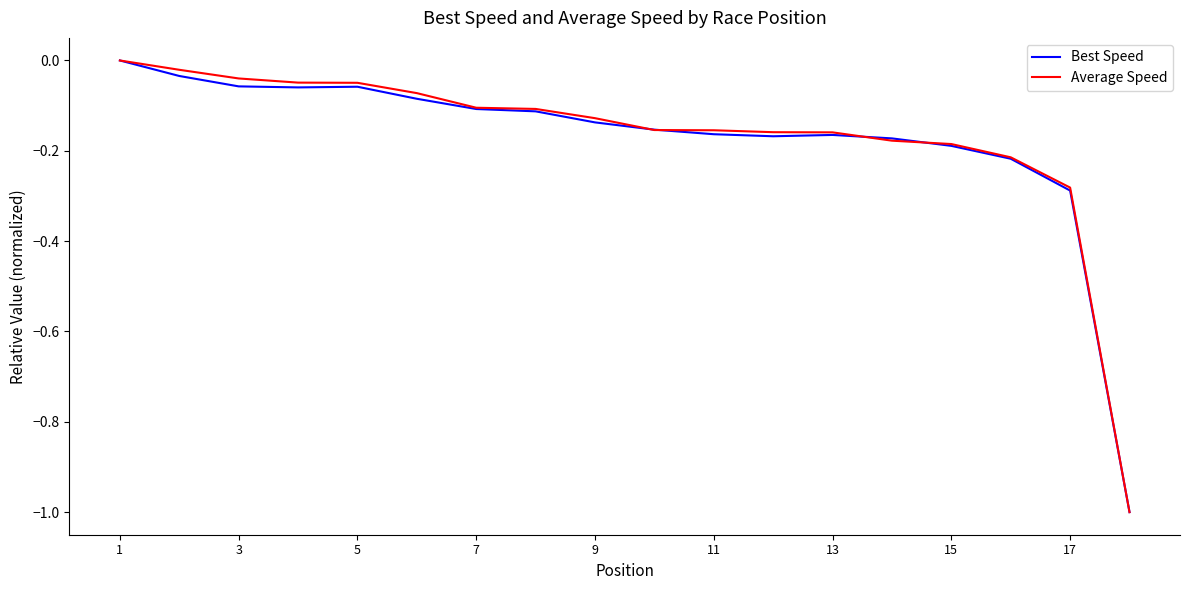

What is the minimum value for Best Speed?

-1.0